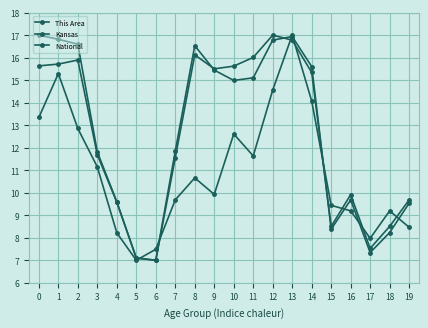

List the series in order of their peak value, lowest first.

This Area, Kansas, National